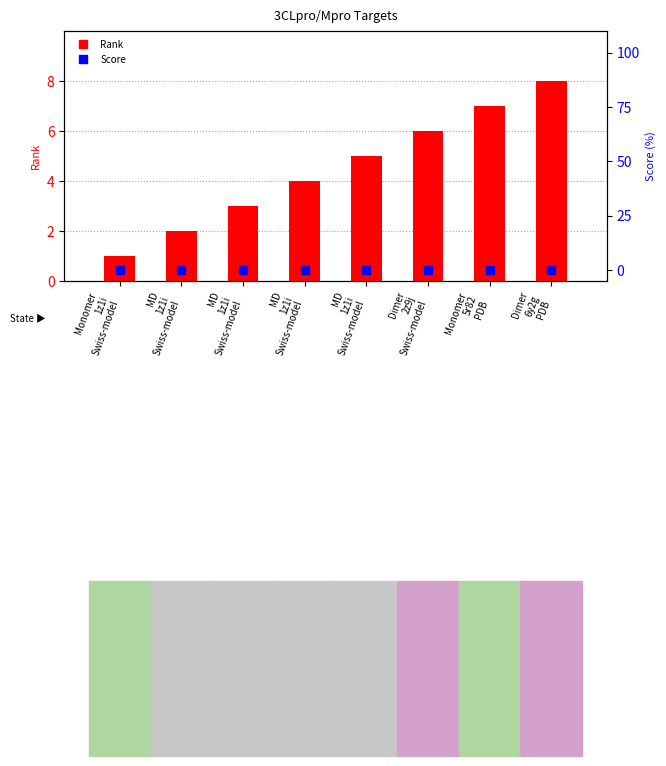

What are all the series names shown in the legend?

Rank, Score